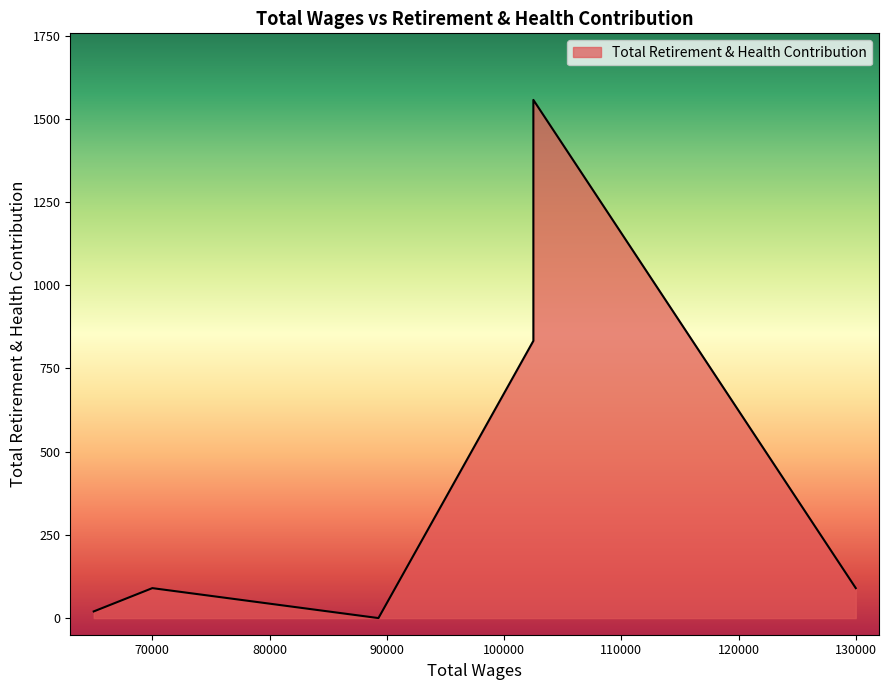

Which category has the highest value across all series?

102500.0